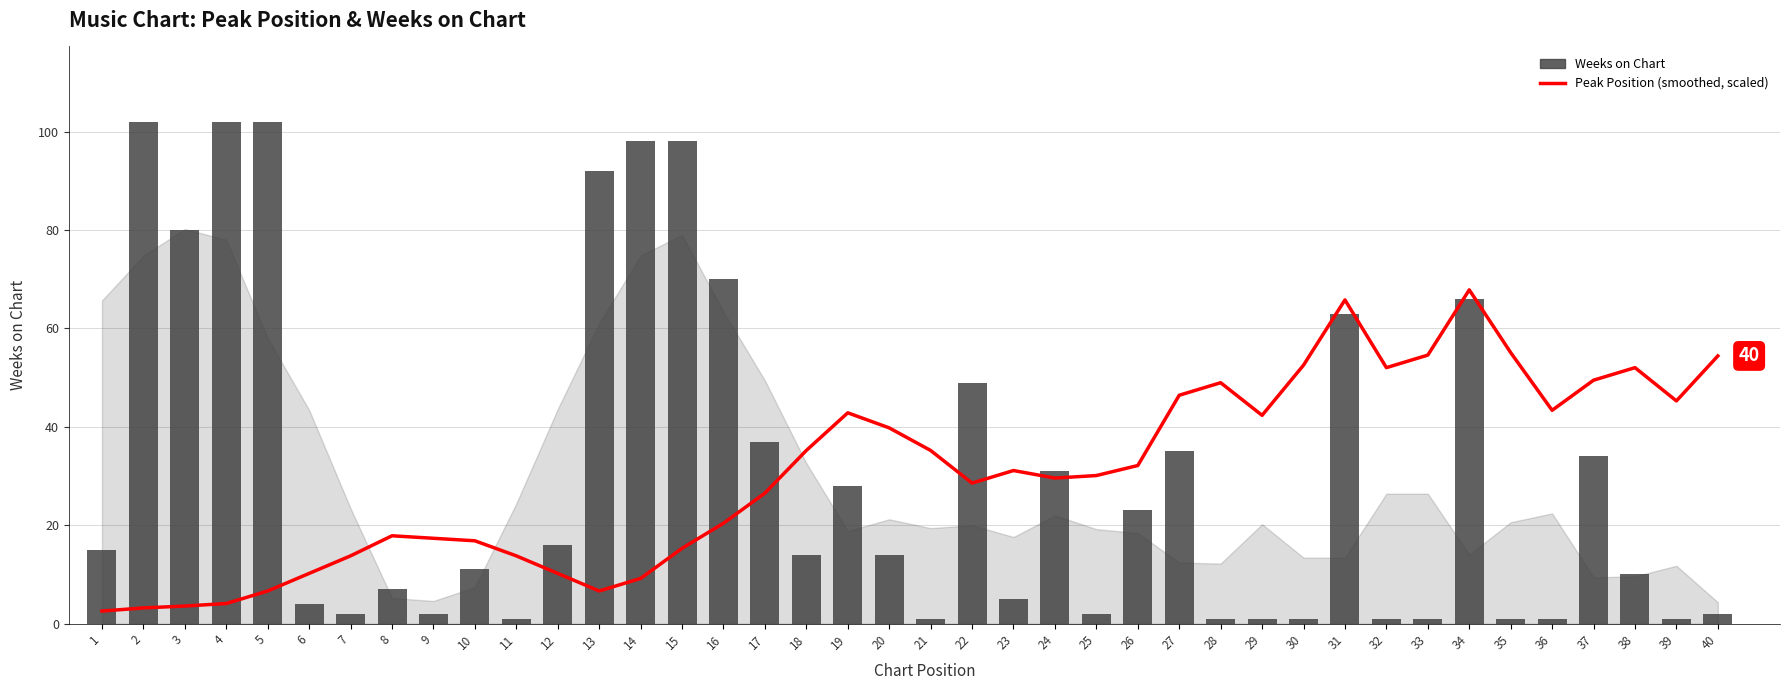

What is the difference between the Peak Position (scaled) values at 37 and 38?

2.6